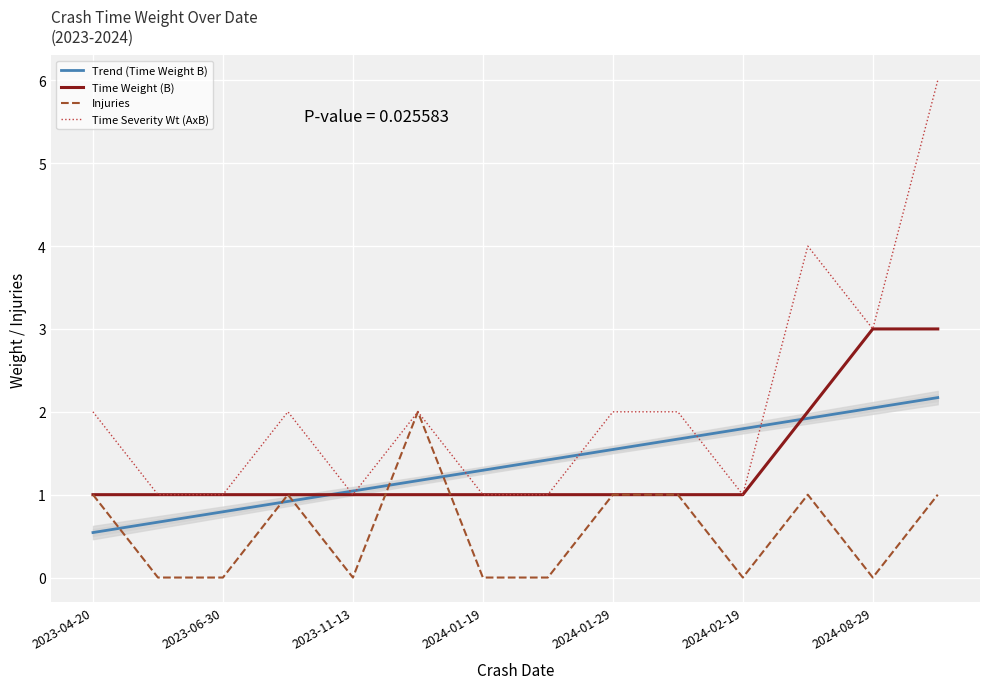

What is the maximum value for Time Severity Wt (AxB)?

6.0